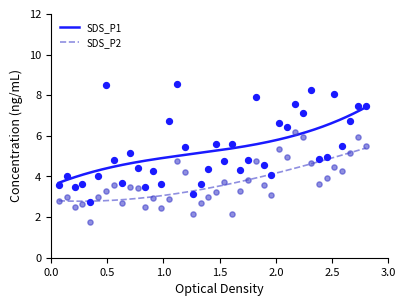

True or false: SDS_P2 and SDS_P1 intersect in this chart.

False